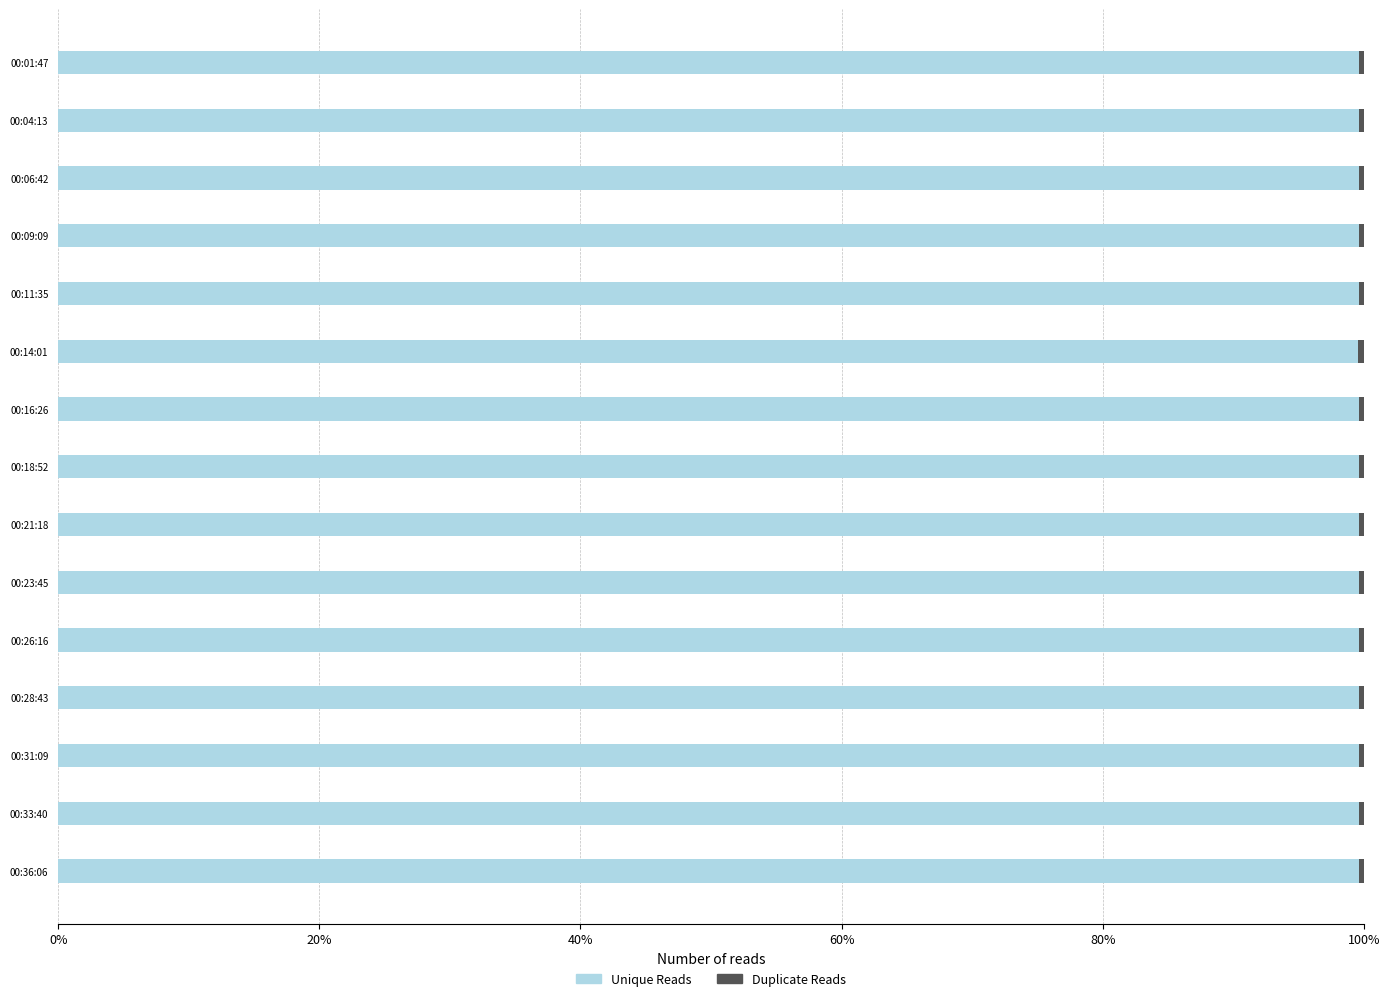

True or false: Unique Reads has a value of 99.6 at 00:31:09.

True